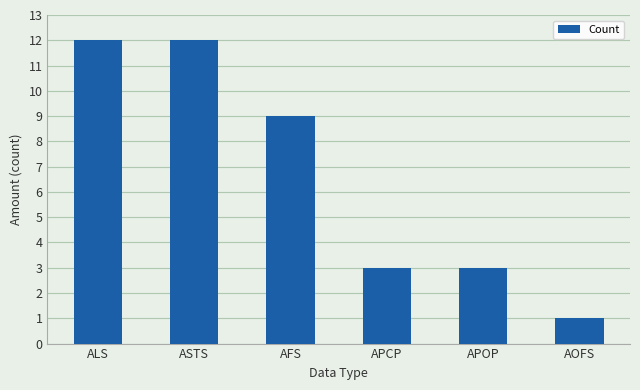

The chart shows a value of 1 at AOFS. True or false?

True